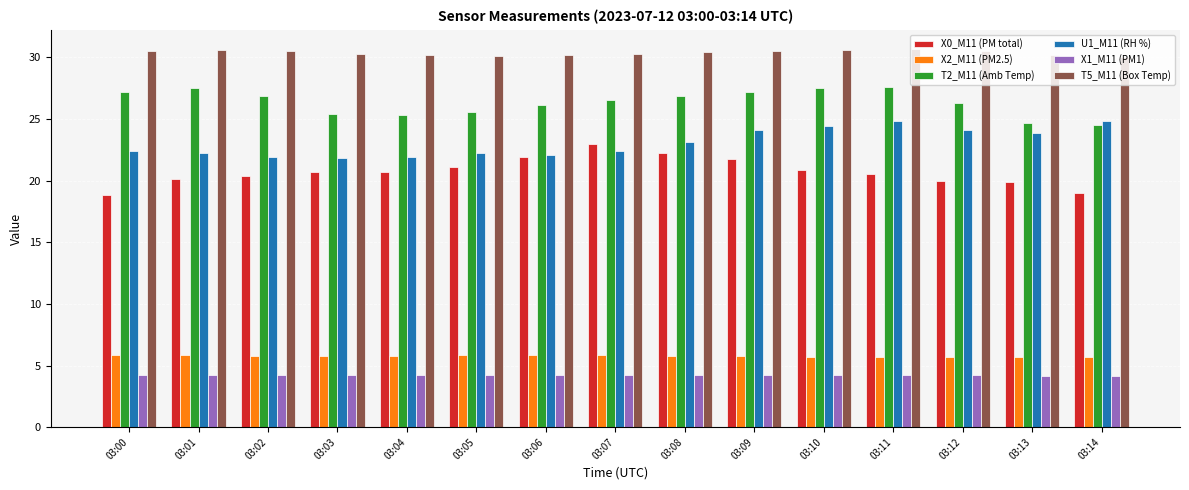

Count the number of data series in this chart.

6